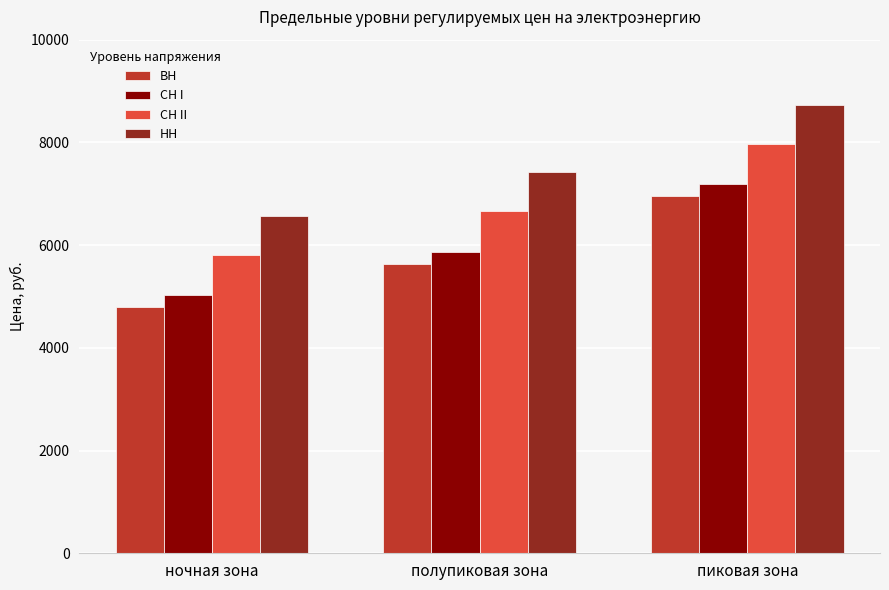

True or false: СН II has a value of 8685.6 at полупиковая зона.

False